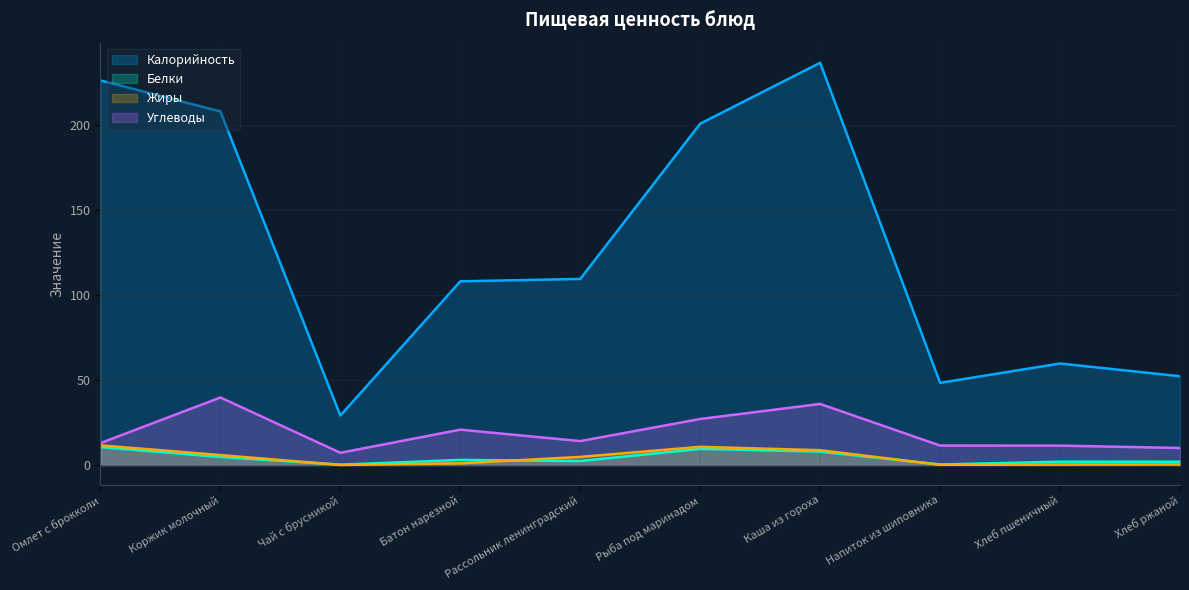

What is the label of the 5th point from the left?

Рассольник ленинградский